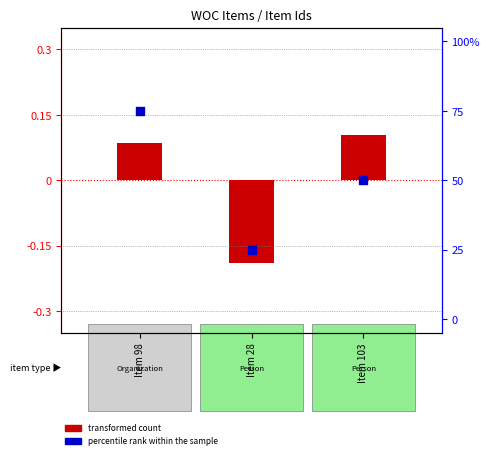

What is the change in value from Item 28 to Item 103?

+25